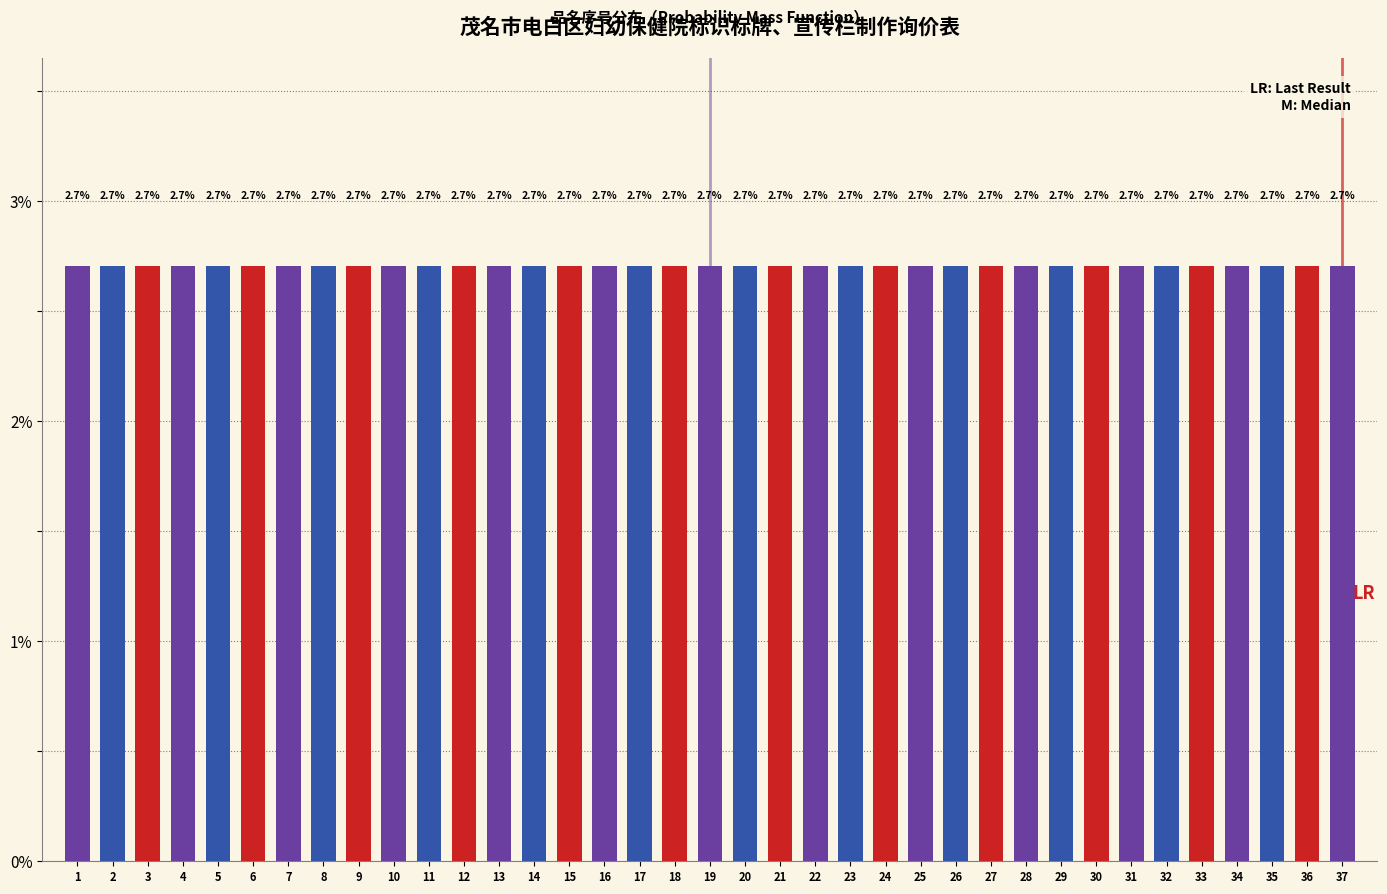

Reading left to right, transcribe this chart: for each bar, give the range it covers on the x-axis and its height.

0.5 to 1.5: 2.7
1.5 to 2.5: 2.7
2.5 to 3.5: 2.7
3.5 to 4.5: 2.7
4.5 to 5.5: 2.7
5.5 to 6.5: 2.7
6.5 to 7.5: 2.7
7.5 to 8.5: 2.7
8.5 to 9.5: 2.7
9.5 to 10.5: 2.7
10.5 to 11.5: 2.7
11.5 to 12.5: 2.7
12.5 to 13.5: 2.7
13.5 to 14.5: 2.7
14.5 to 15.5: 2.7
15.5 to 16.5: 2.7
16.5 to 17.5: 2.7
17.5 to 18.5: 2.7
18.5 to 19.5: 2.7
19.5 to 20.5: 2.7
20.5 to 21.5: 2.7
21.5 to 22.5: 2.7
22.5 to 23.5: 2.7
23.5 to 24.5: 2.7
24.5 to 25.5: 2.7
25.5 to 26.5: 2.7
26.5 to 27.5: 2.7
27.5 to 28.5: 2.7
28.5 to 29.5: 2.7
29.5 to 30.5: 2.7
30.5 to 31.5: 2.7
31.5 to 32.5: 2.7
32.5 to 33.5: 2.7
33.5 to 34.5: 2.7
34.5 to 35.5: 2.7
35.5 to 36.5: 2.7
36.5 to 37.5: 2.7